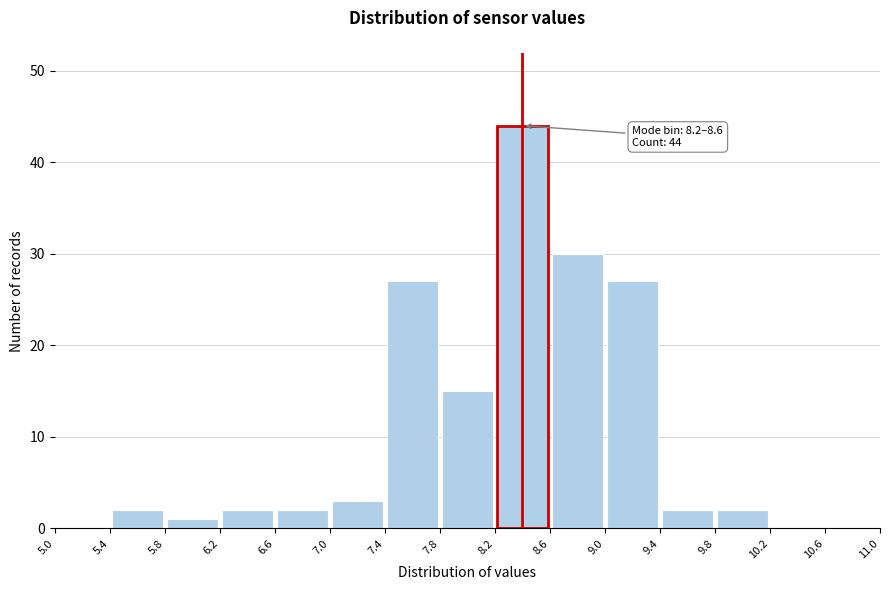

Which range on the x-axis has the tallest bar?

8.2 to 8.6